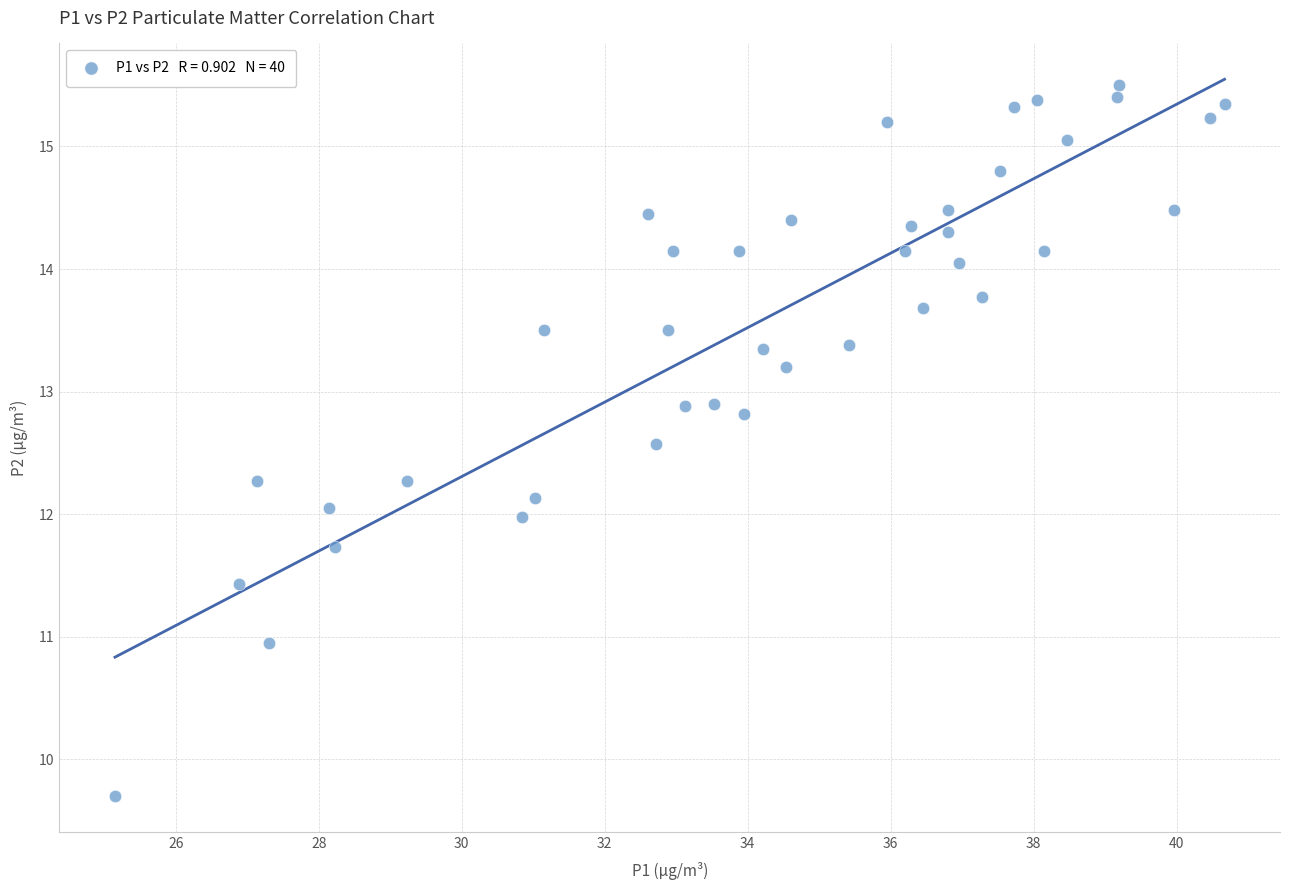

What is the range of X values (max minus min)?

15.5